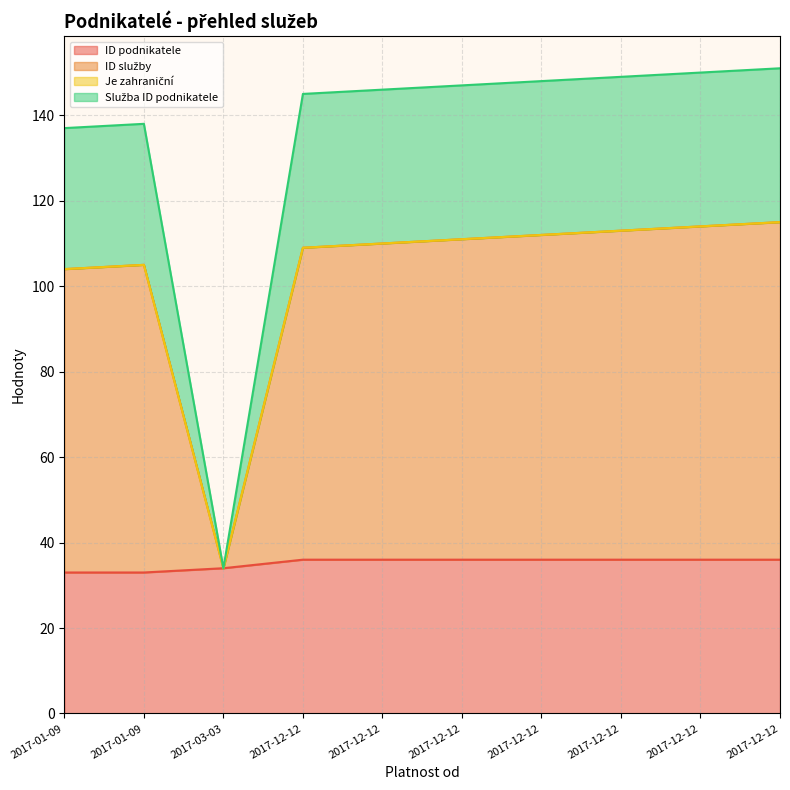

How many values in the Služba ID podnikatele series are below 147?

5